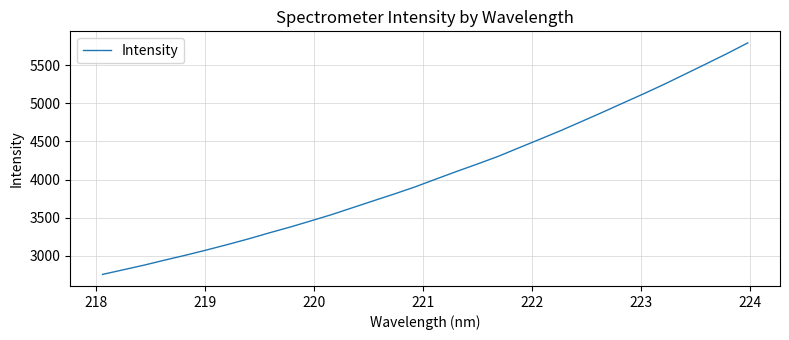

What is the difference between the maximum and minimum values?

3036.9